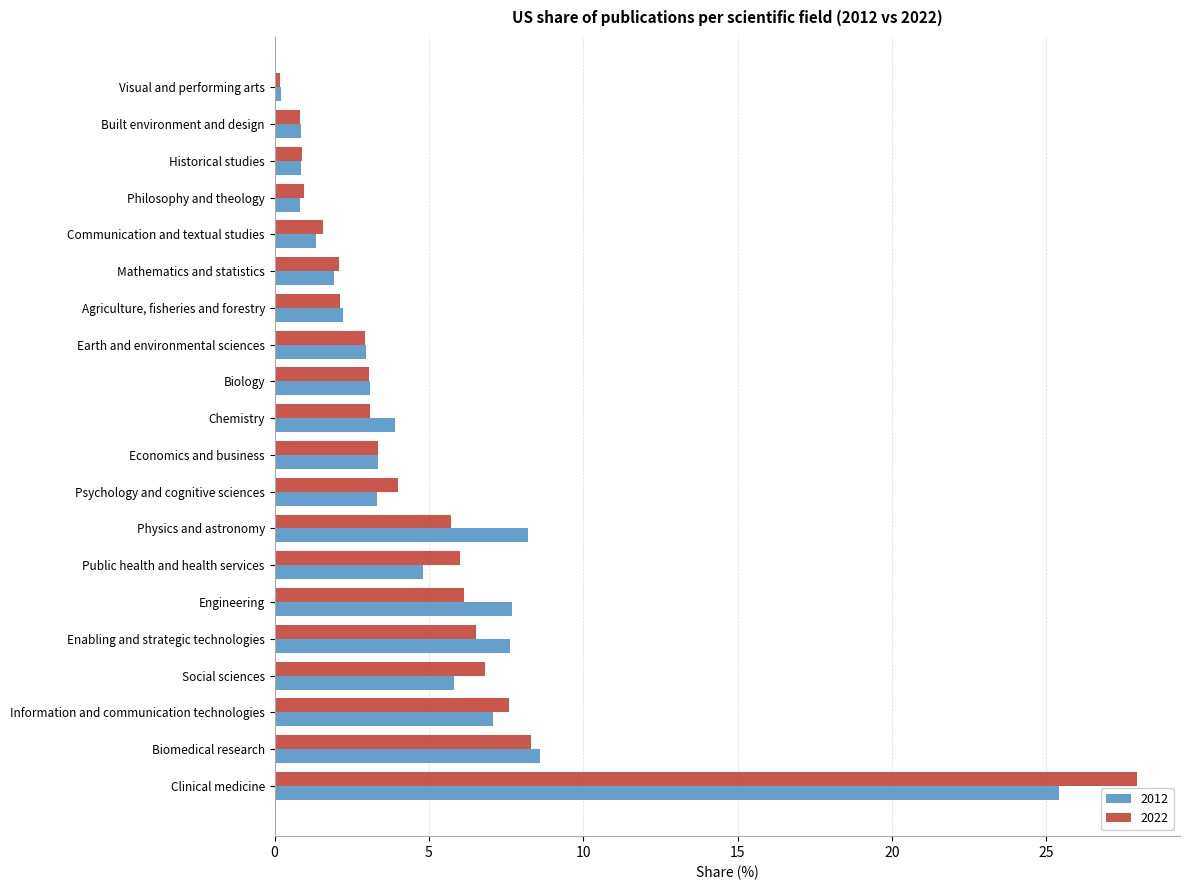

What is the difference between the 2012 values at Built environment and design and Biology?

2.3